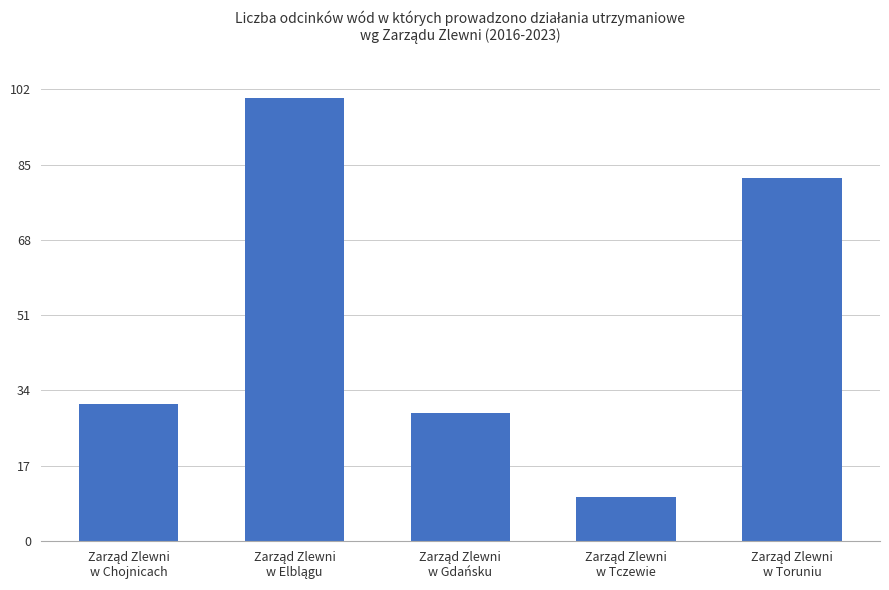

How many data points are less than 31?

2